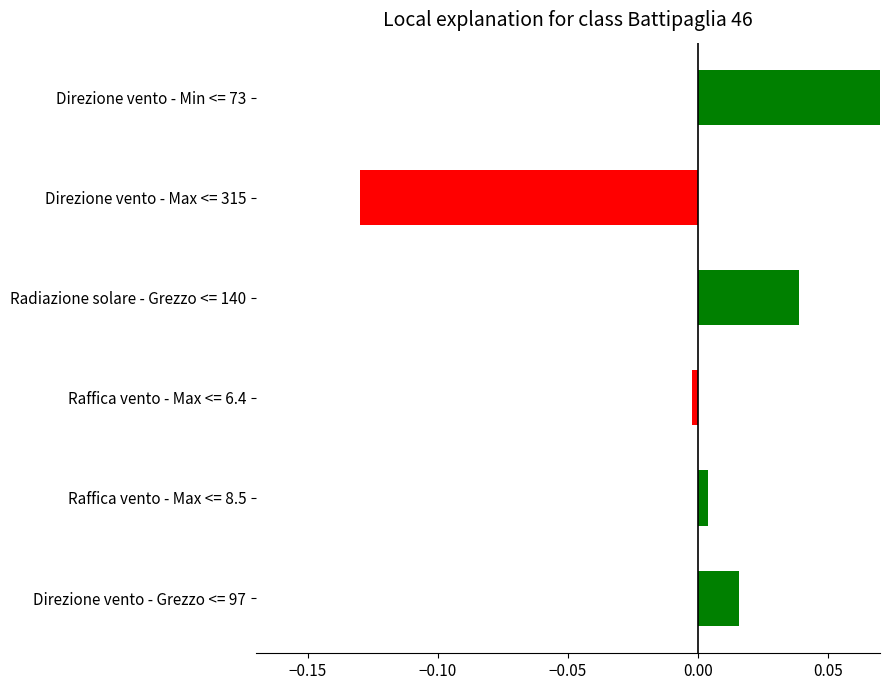

Which category has the highest value across all series?

Direzione vento - Min <= 73